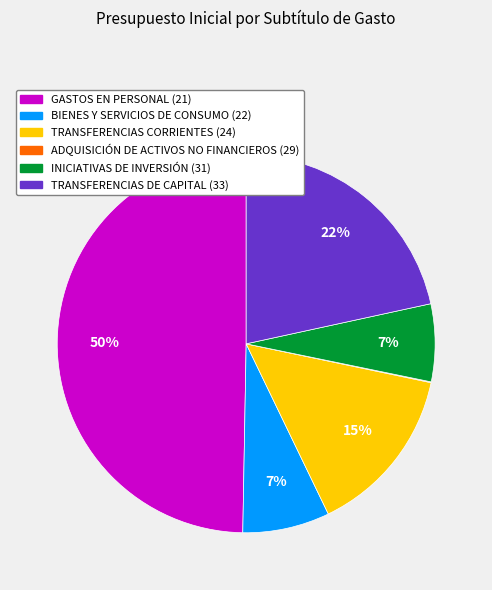

Does TRANSFERENCIAS DE CAPITAL (33) represent more than half of the total?

No